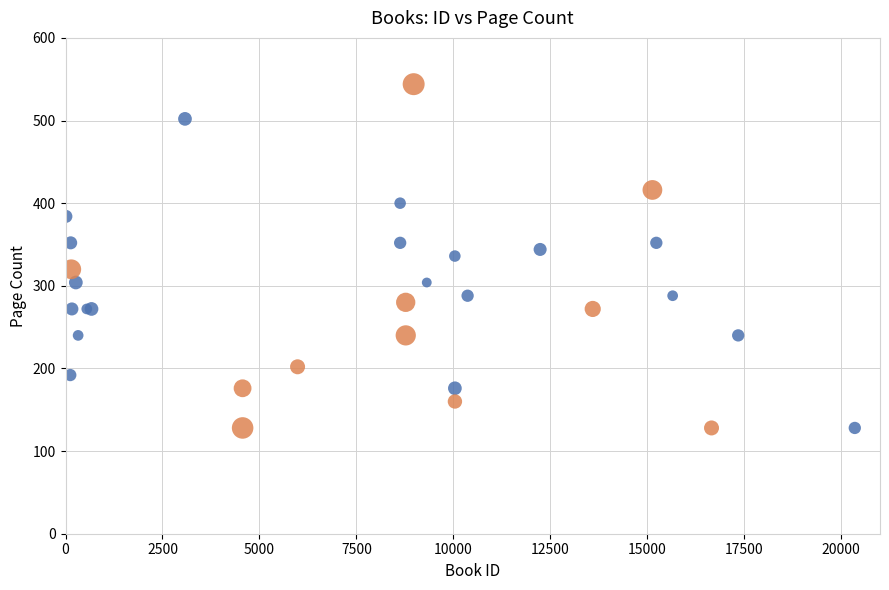

Which series contains the highest Y value?

2000+